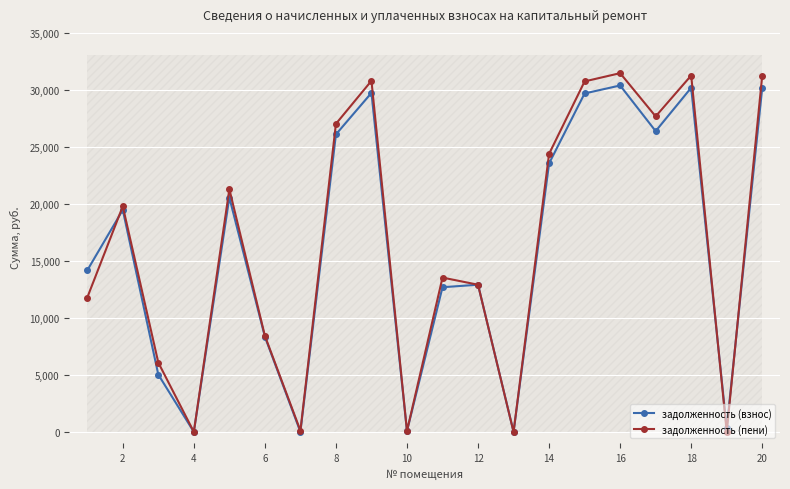

What is the highest value of the задолженность (взнос) series?

30408.7